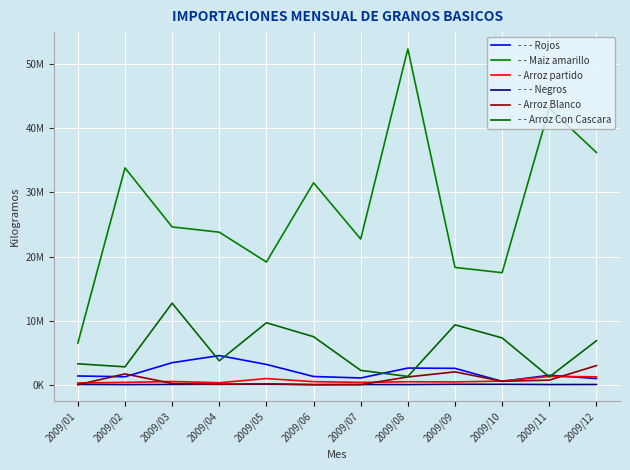

Which series has the largest total across all categories?

- - Maiz amarillo